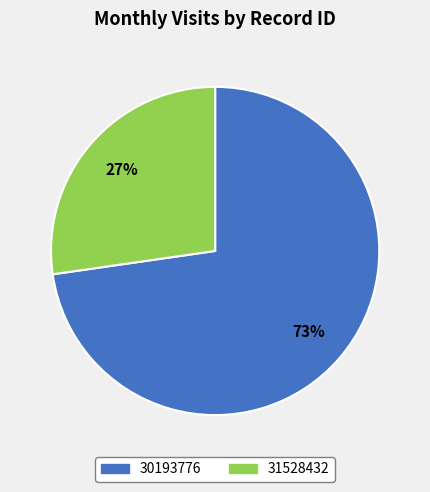

To the nearest percent, what is the average slice percentage?

50%